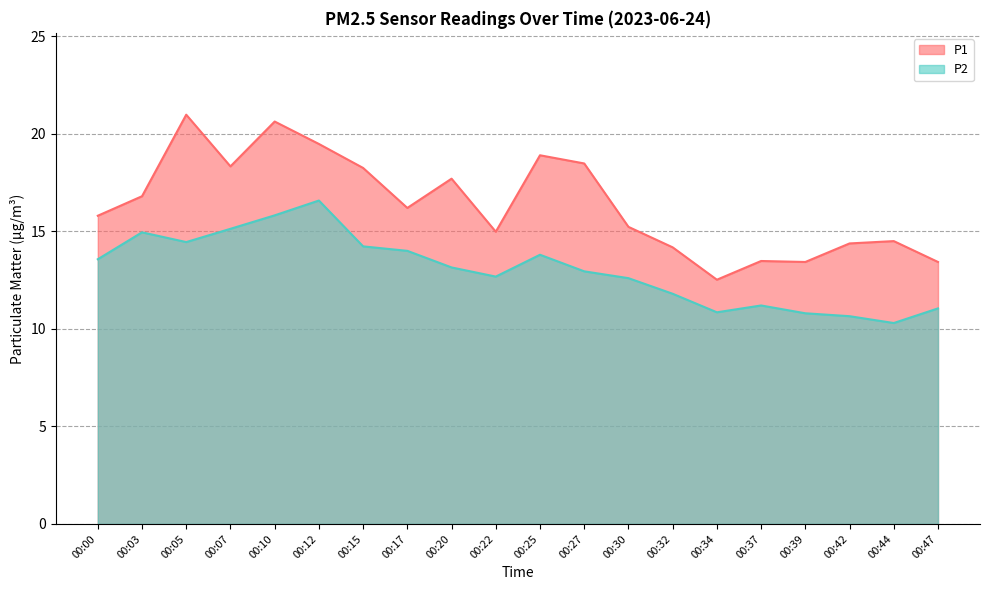

At which label is P1 closest to 16?

00:00